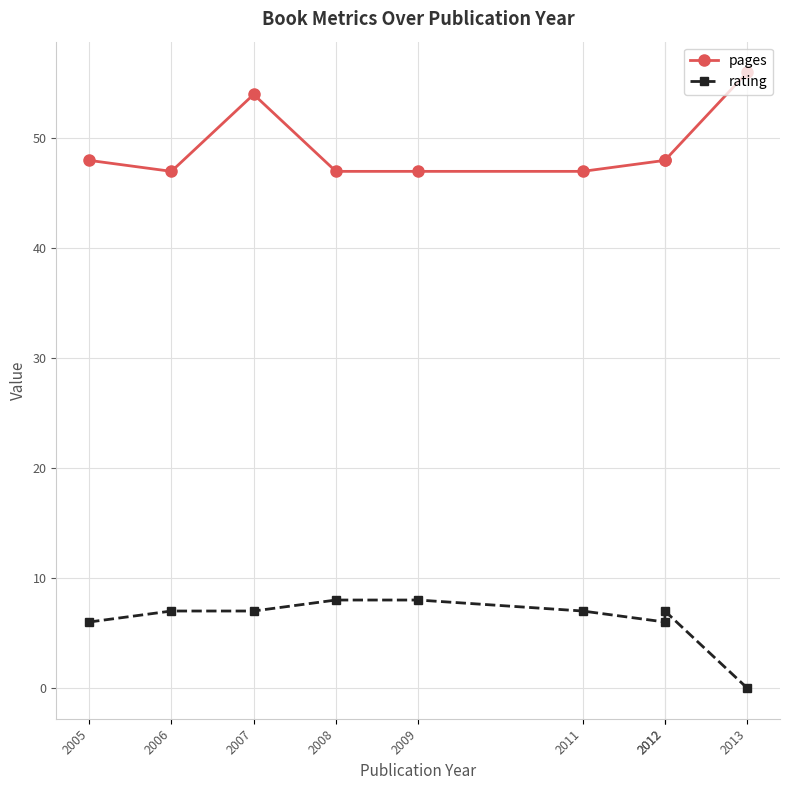

Which series has the largest total across all categories?

pages